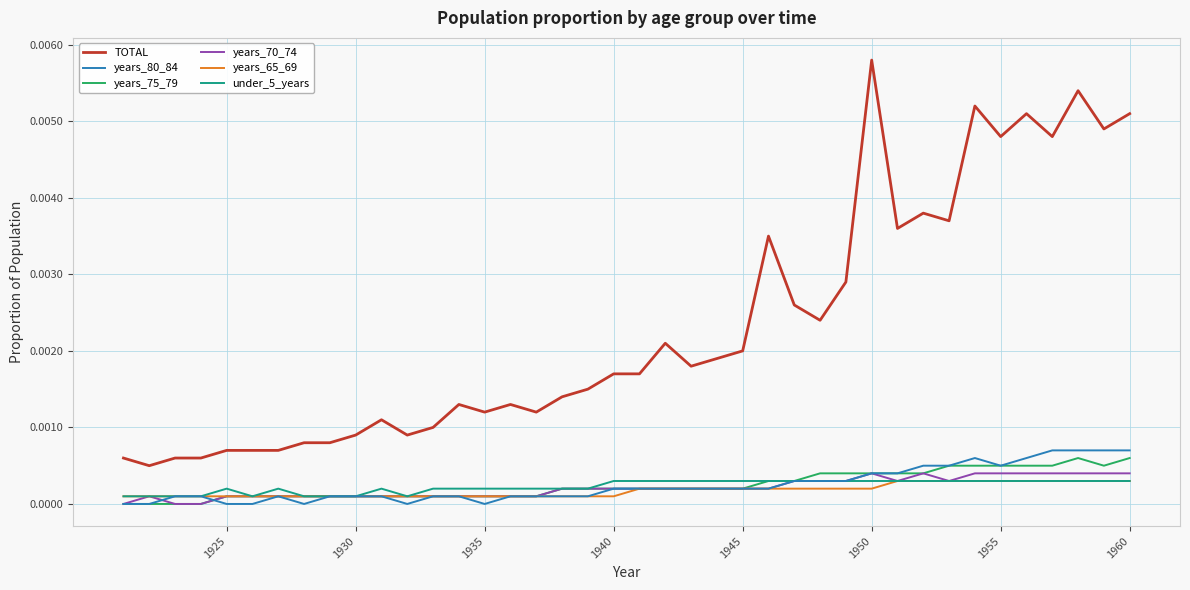

Which series has the largest total across all categories?

TOTAL